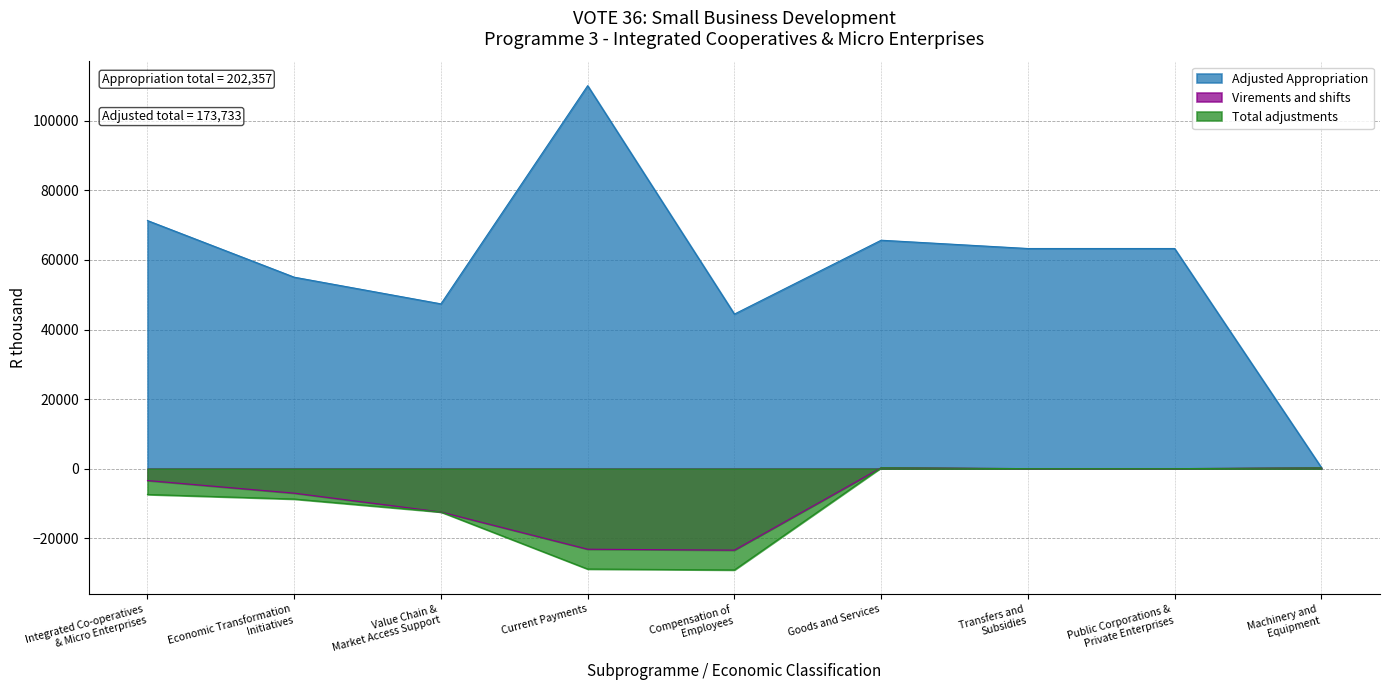

What is the average value of the Total adjustments series?

-9567